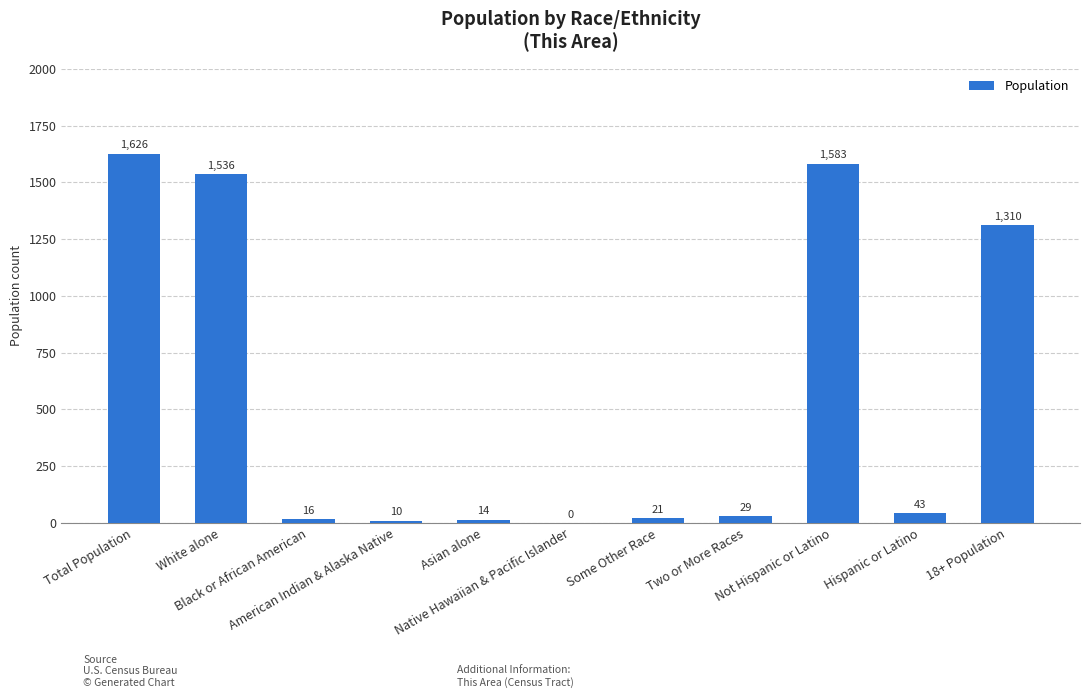

What is the maximum value shown in the chart?

1626